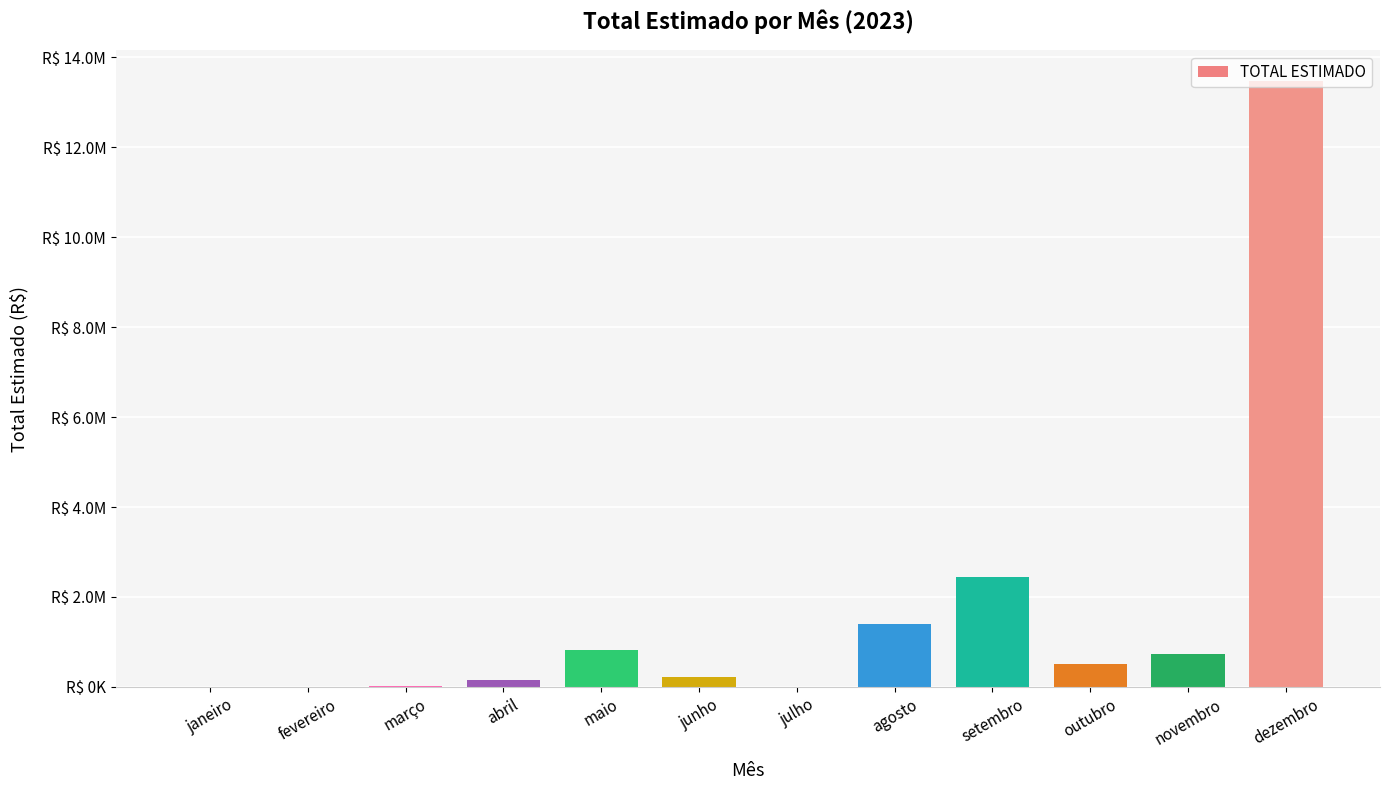

How many bars are there in total?

12